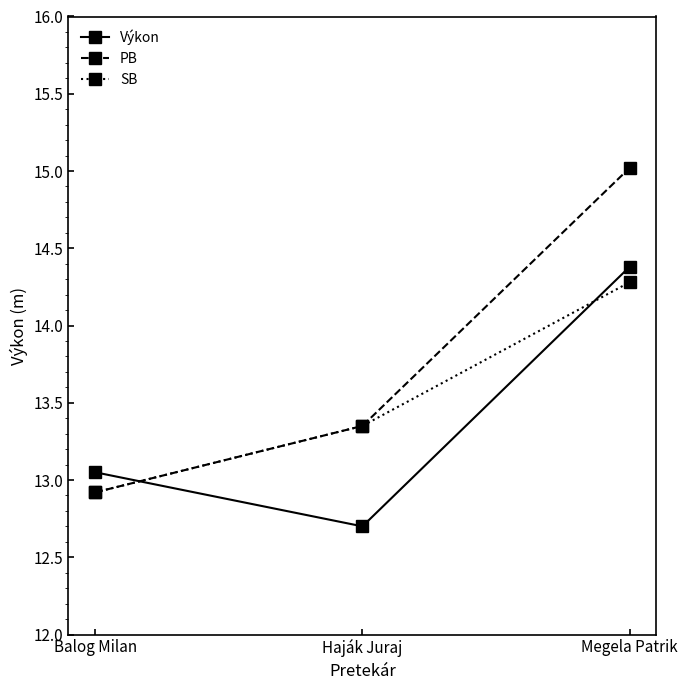

Between Balog Milan and Megela Patrik, which series saw the biggest shift?

PB